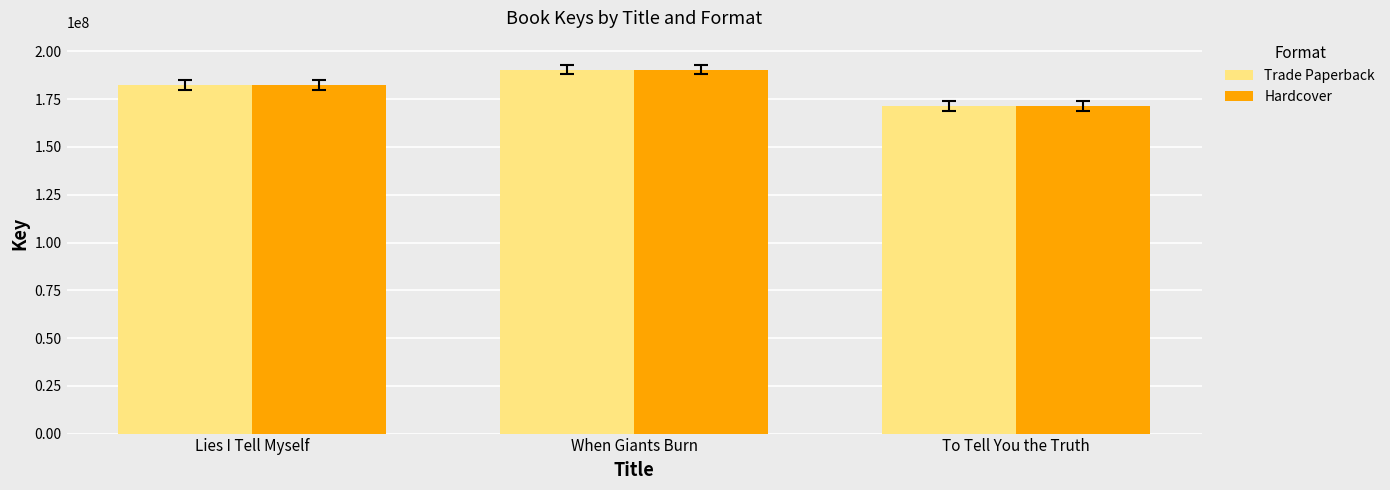

What position from the left is Lies I Tell Myself?

1